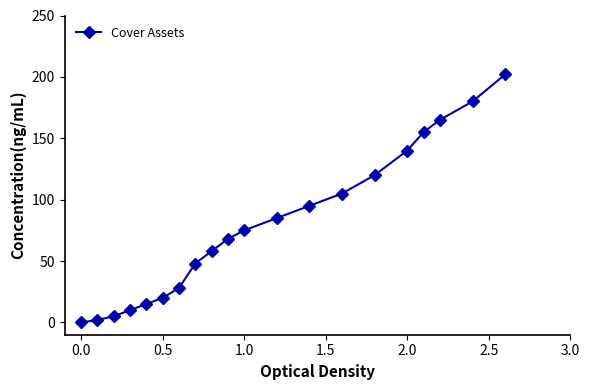

True or false: there are more than 2 points higher than both neighbors.

False